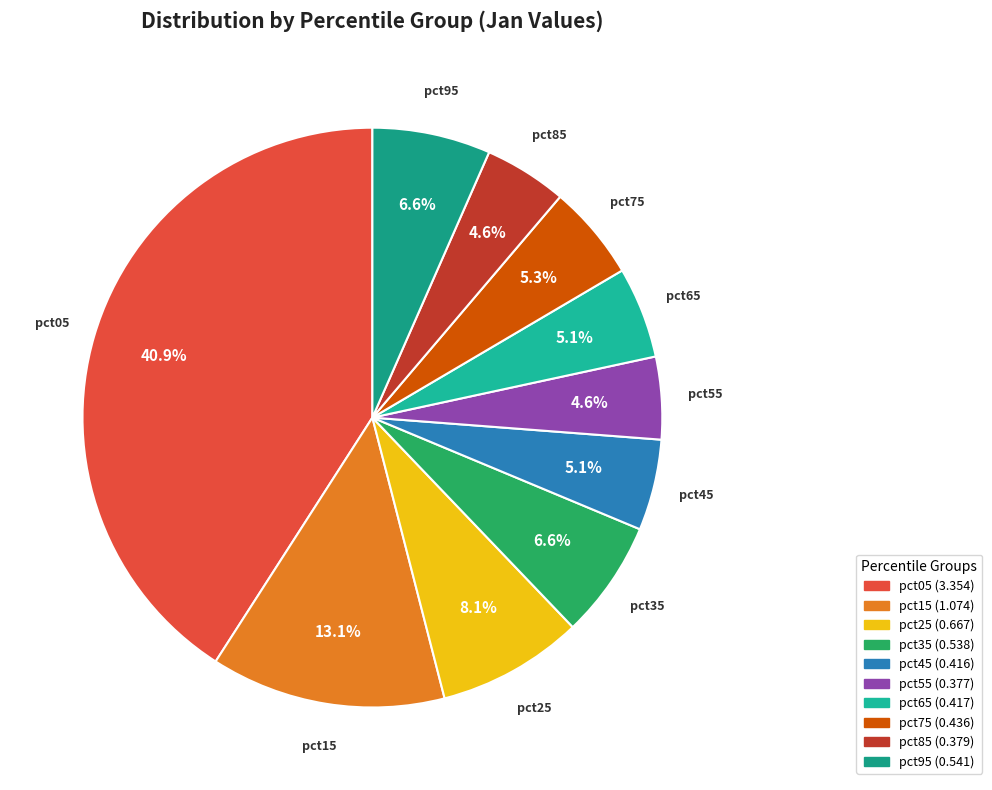

Combined, what portion of the pie is pct55 and pct15?

17.7%